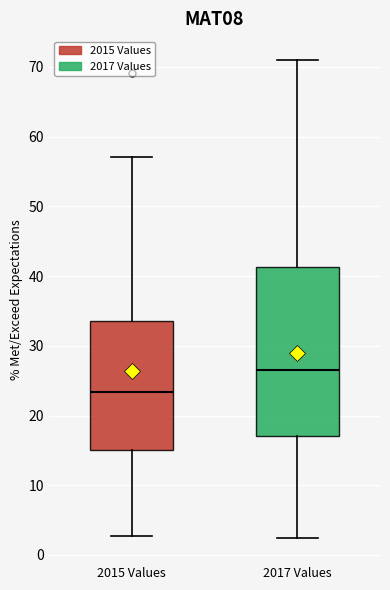

Which box has the lowest median line?

2015 Values